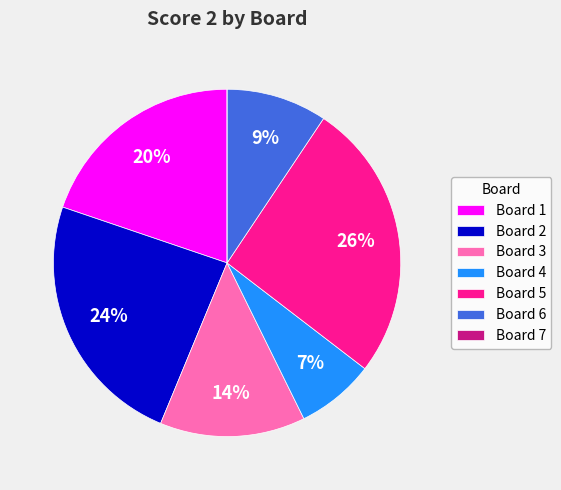

Which slice is the largest?

Board 5